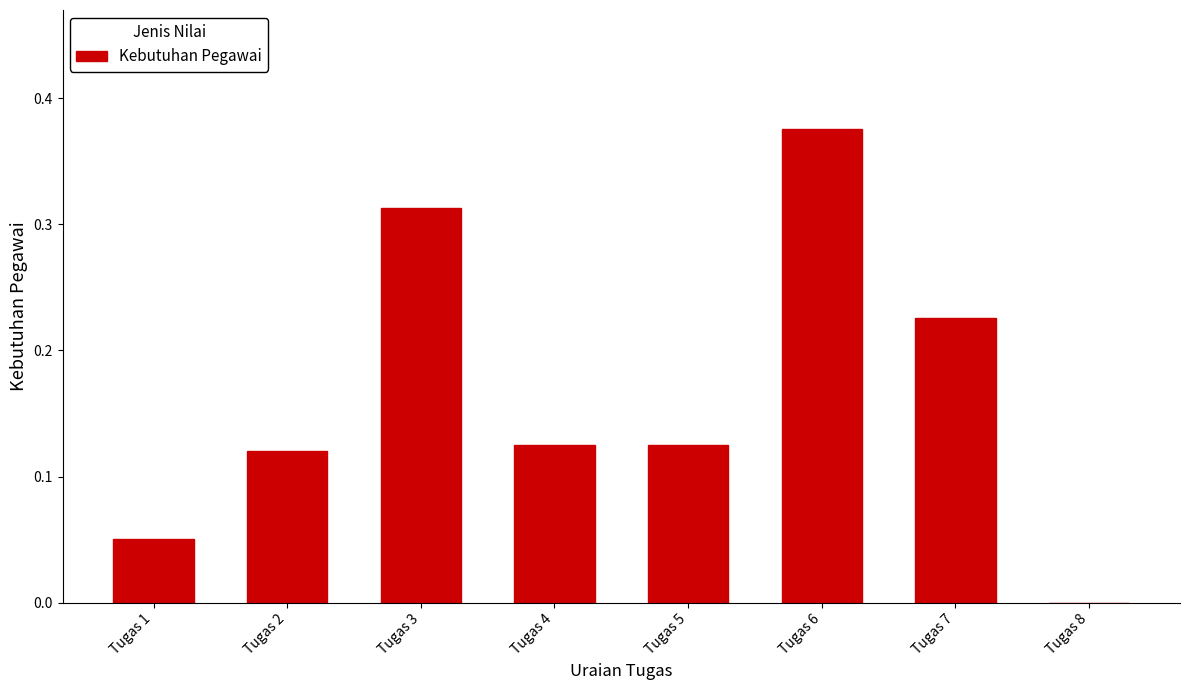

What is the sum of all values?

1.3